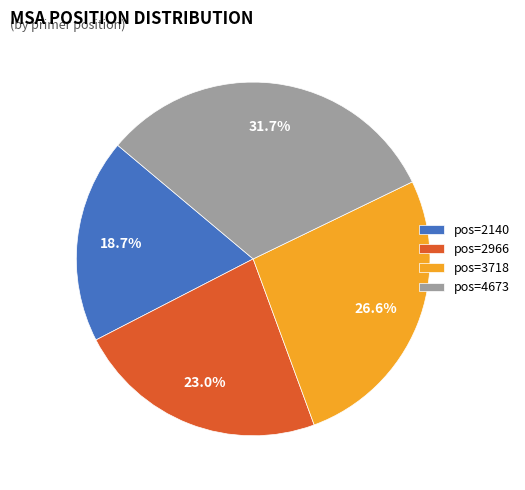

Does any single category account for the majority?

No